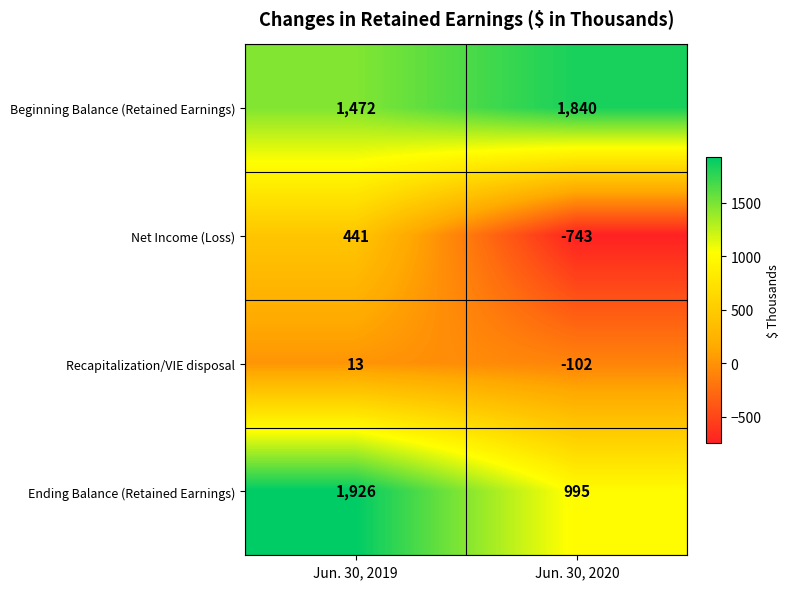

Between Jun. 30, 2019 and Jun. 30, 2020, which series saw the biggest shift?

Net Income (Loss)